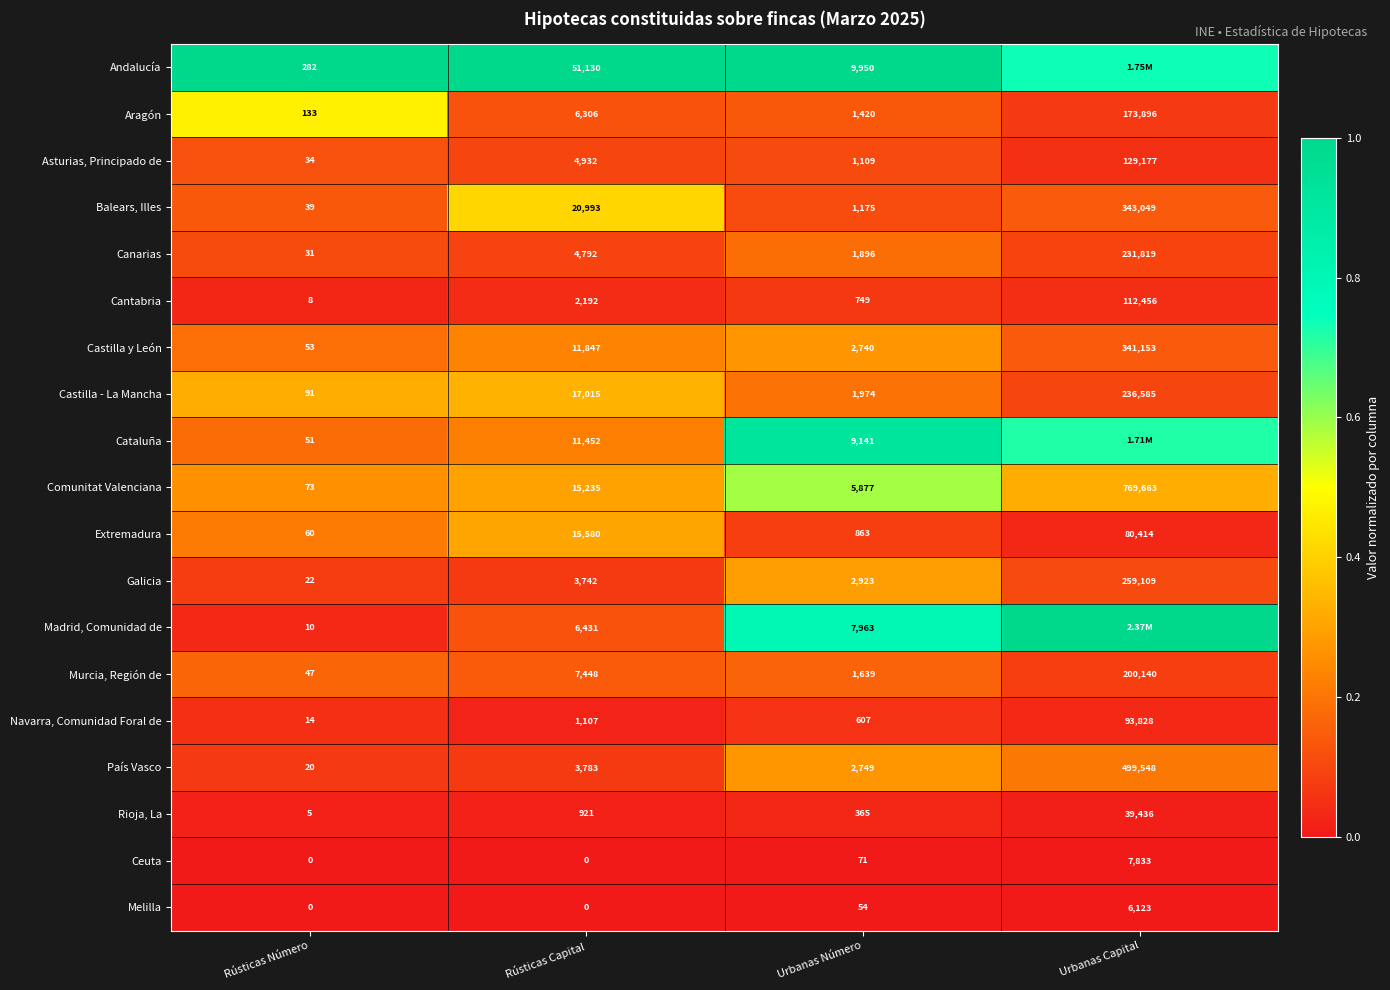

Where is Murcia, Región de nearest to the value 100093?

Rústicas Capital